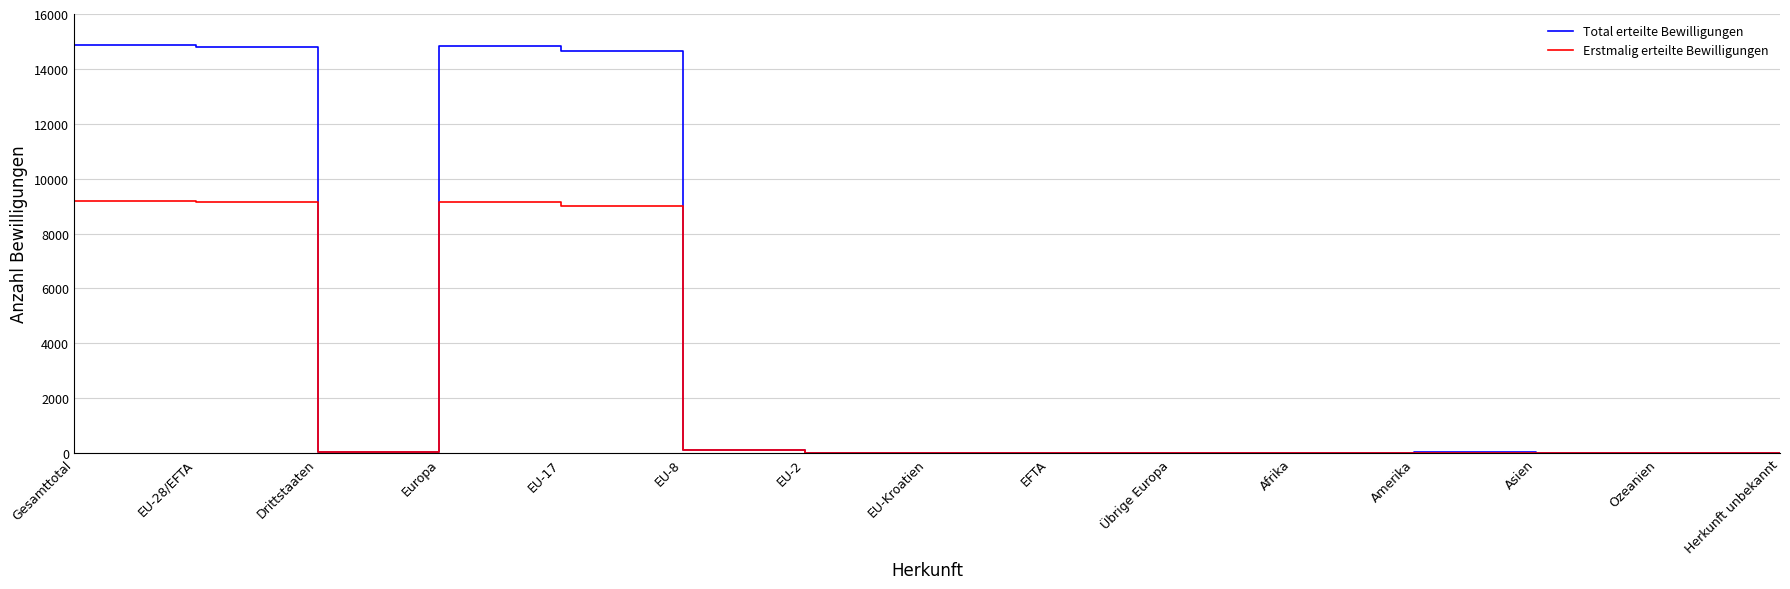

Rank the series by their average value, from highest to lowest.

Total erteilte Bewilligungen, Erstmalig erteilte Bewilligungen